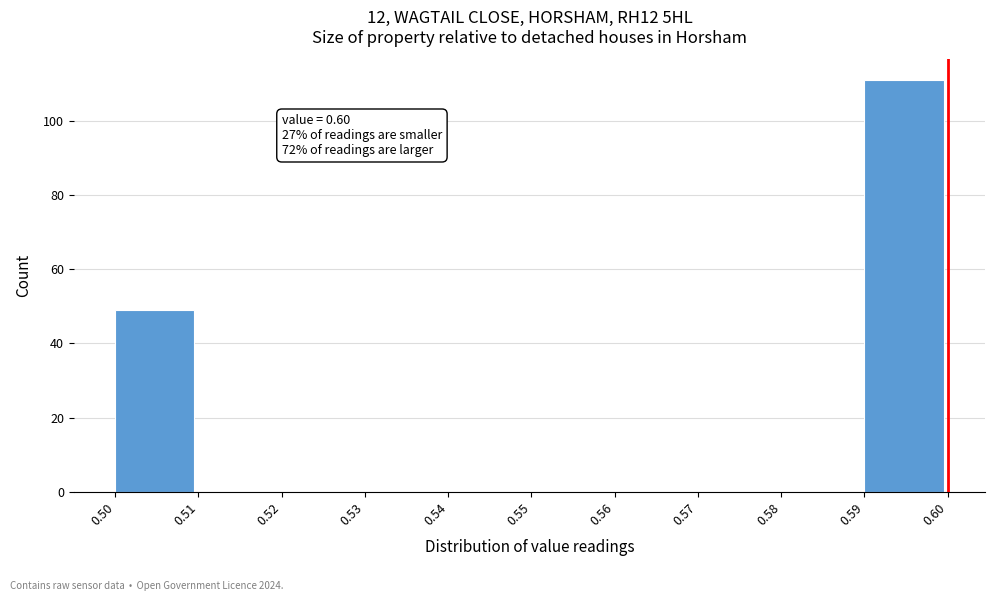

Which range on the x-axis has the tallest bar?

0.59 to 0.60